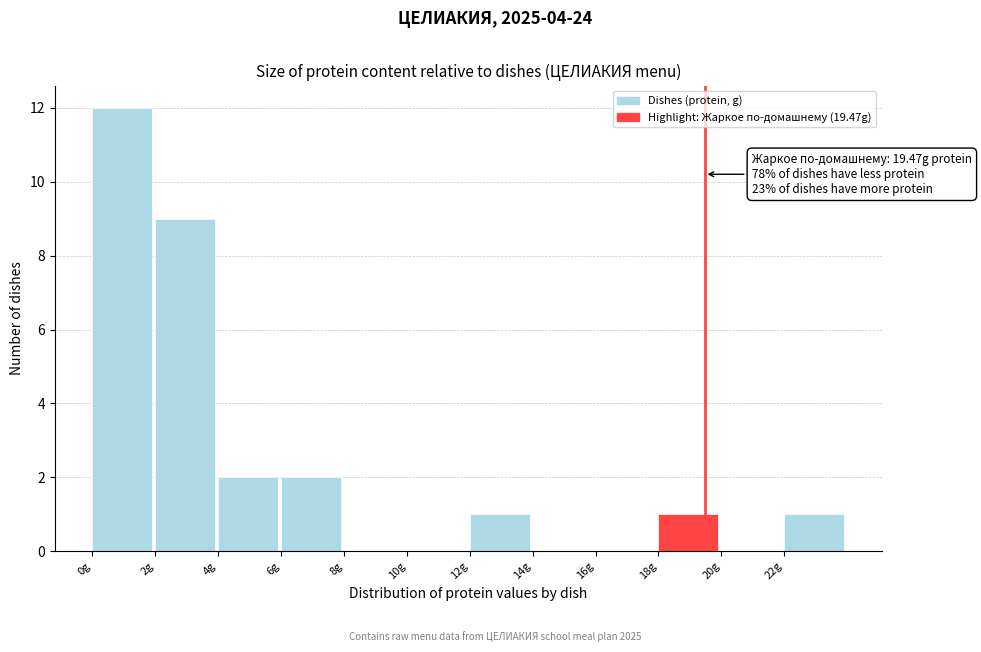

Over which range of the x-axis is the bar tallest?

0 to 2